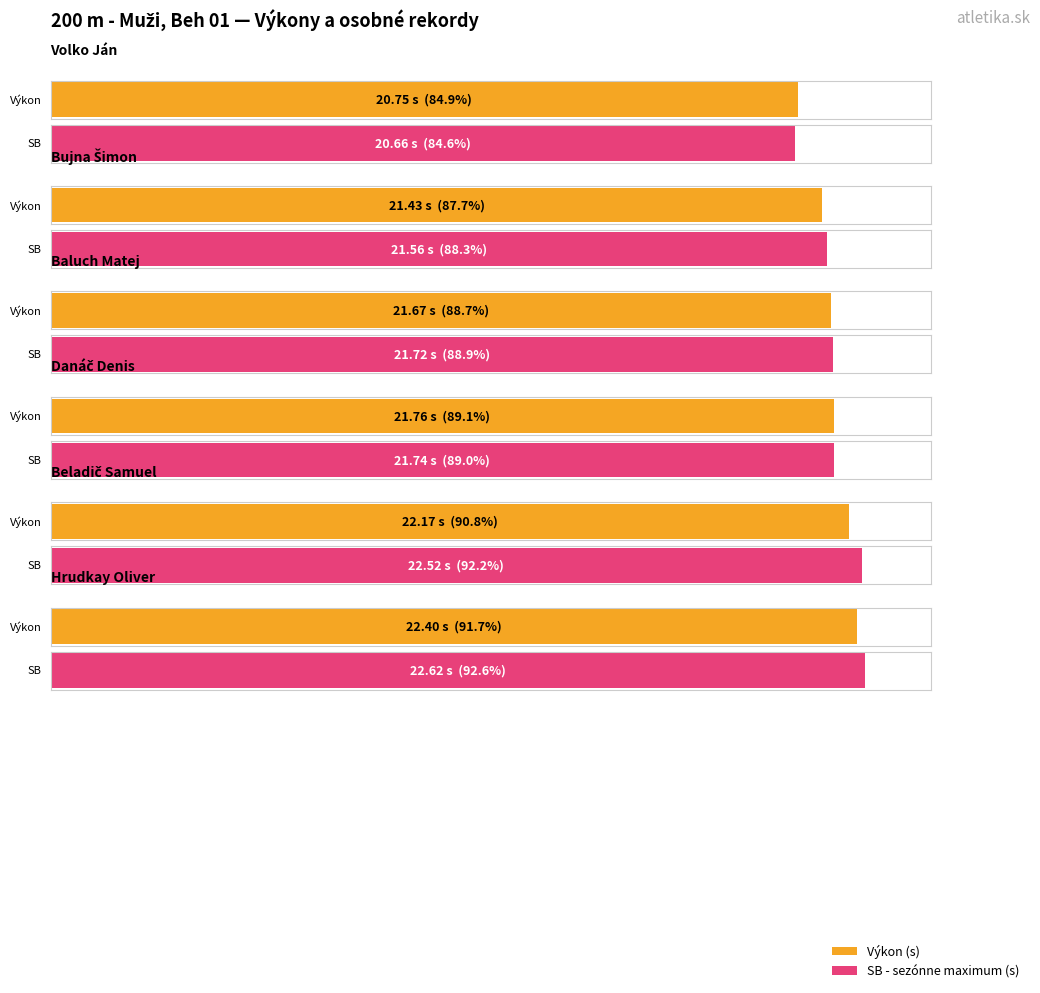

What position from the right is Bujna Šimon?

5